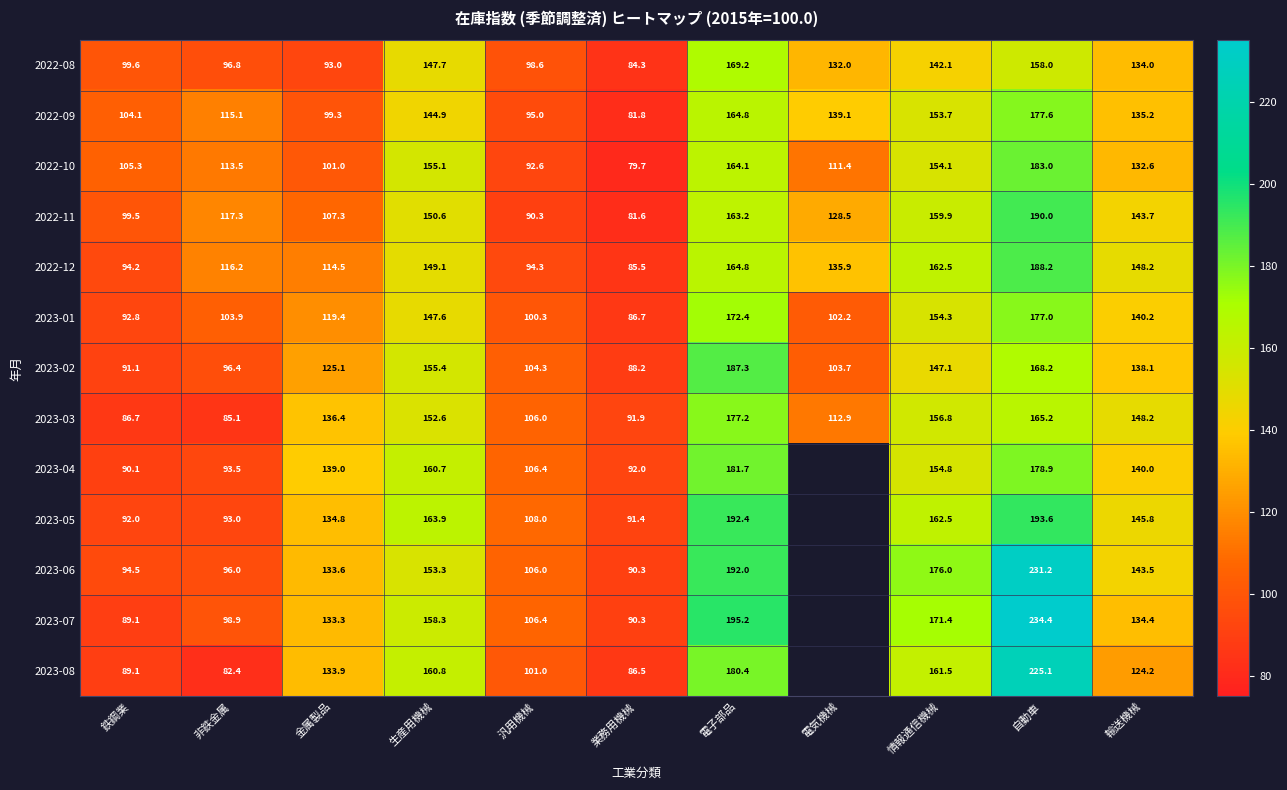

What is the difference between the 2023-01 values at 生産用機械 and 自動車?

29.4